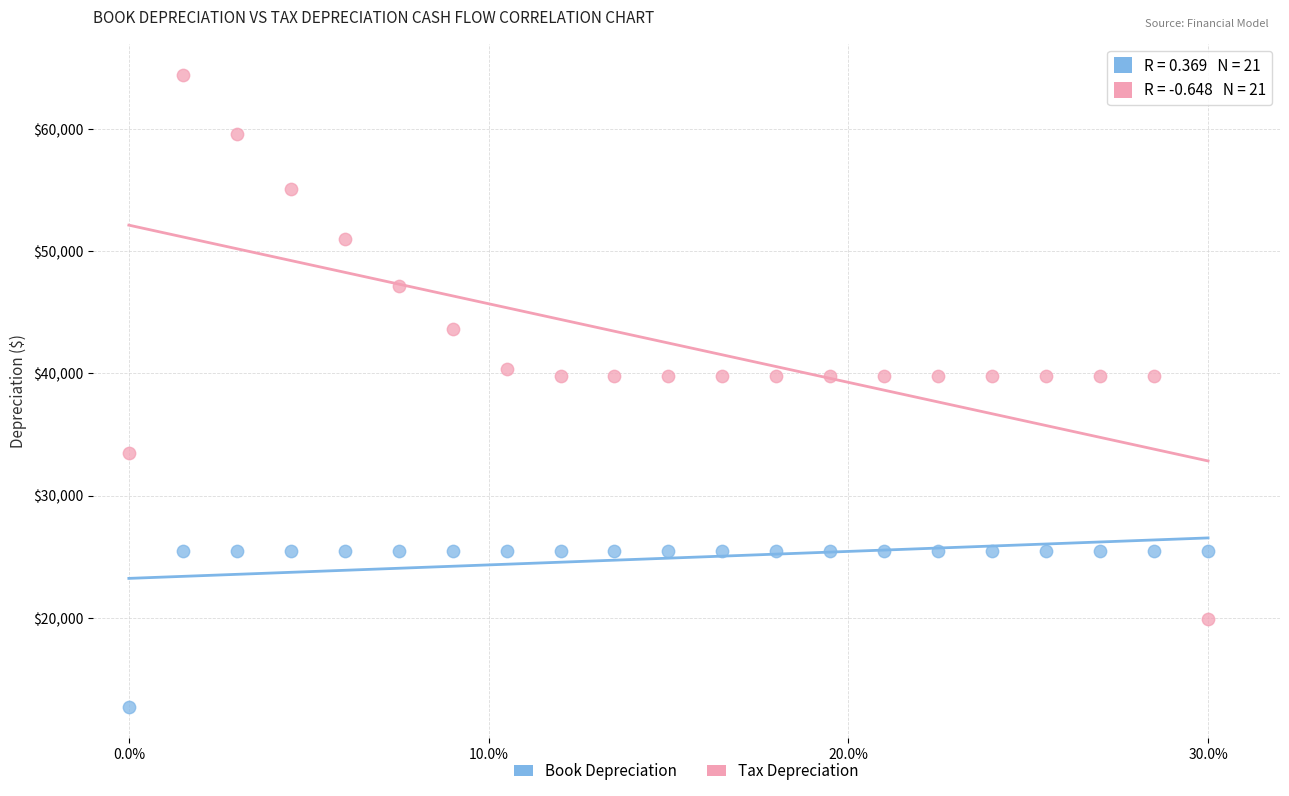

Which series contains the lowest Y value?

Book Depreciation